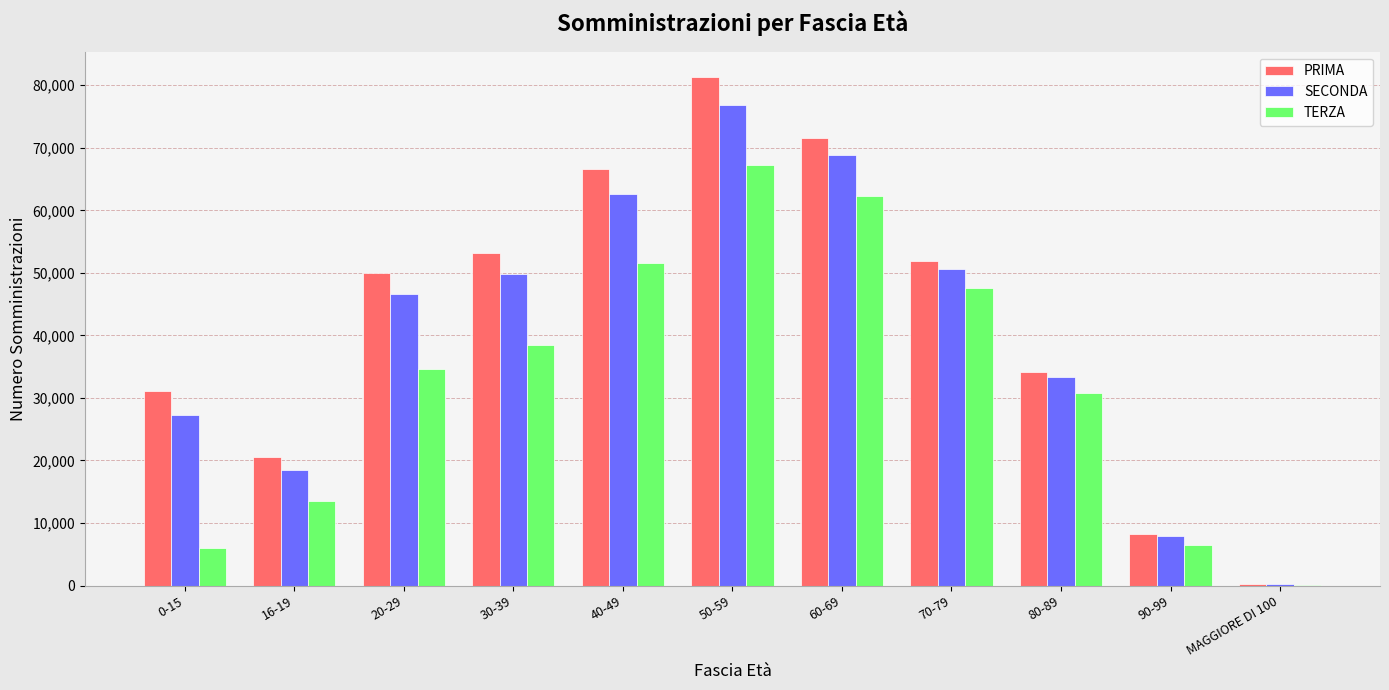

What are all the series names shown in the legend?

PRIMA, SECONDA, TERZA